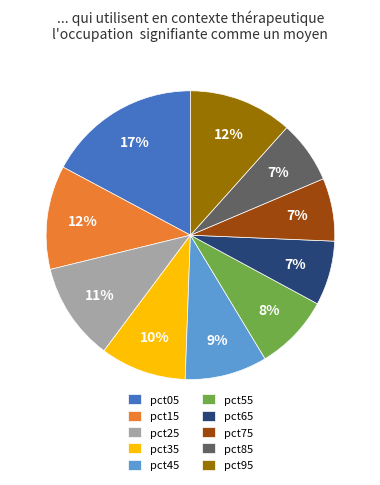

Between pct55 and pct45, which is larger?

pct45